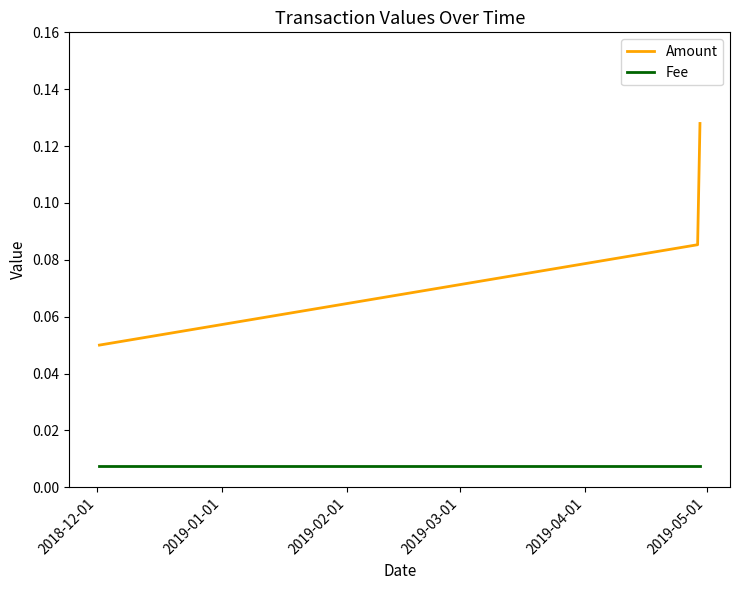

How many lines are shown in the chart?

2